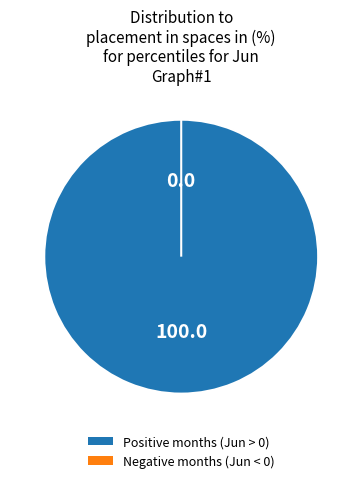

Does pct45 account for over 50% of the chart?

No